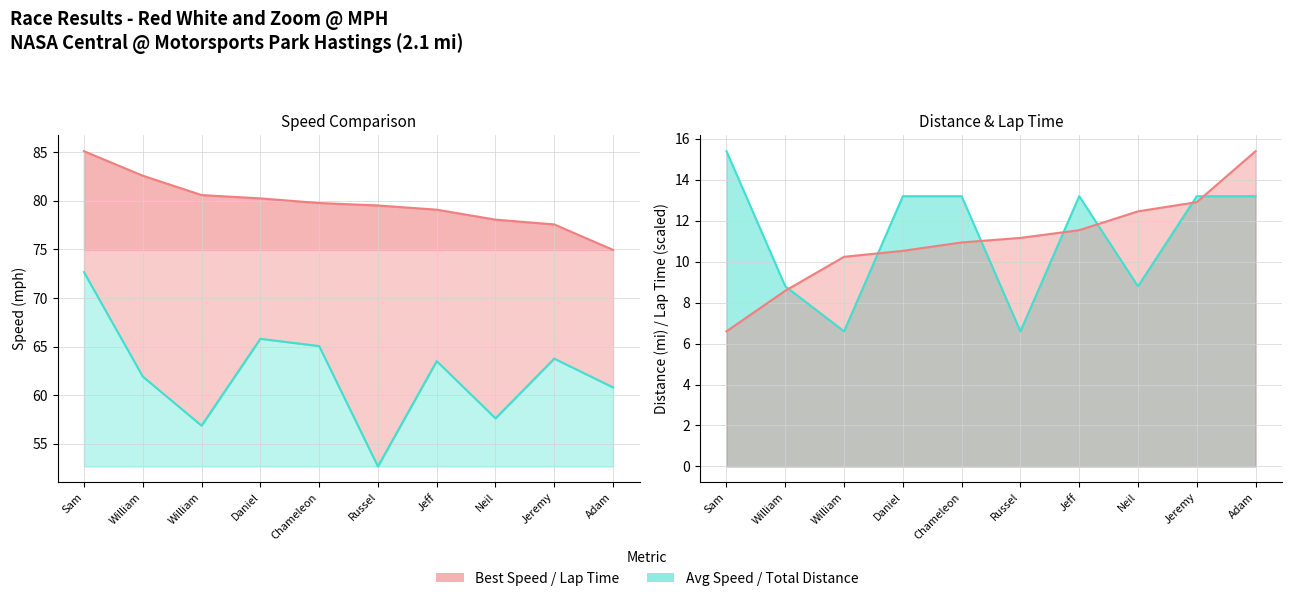

How many values in the Best Lap Line series exceed 11?

5